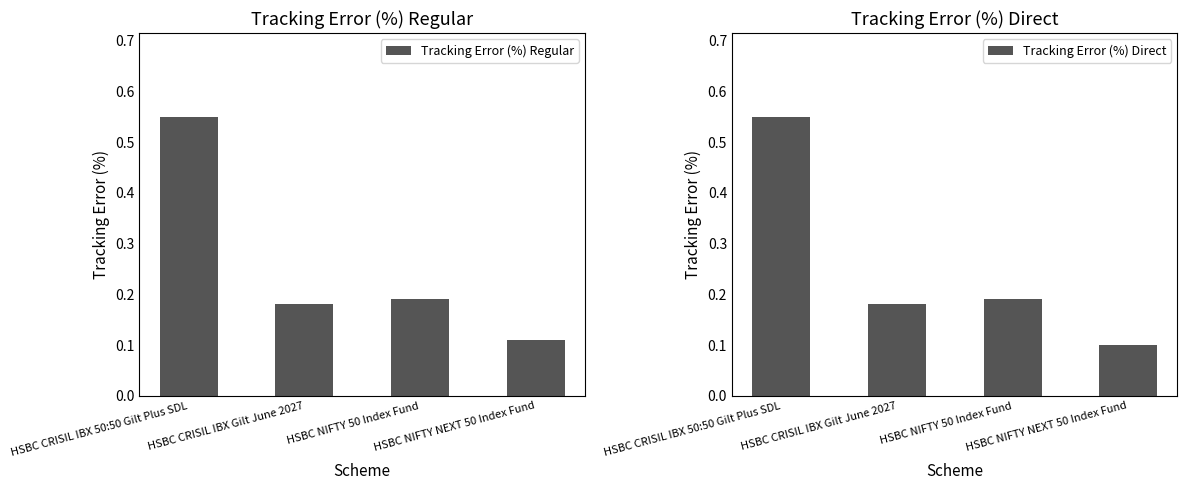

What is the sum of all Tracking Error (%) Direct values?

1.0